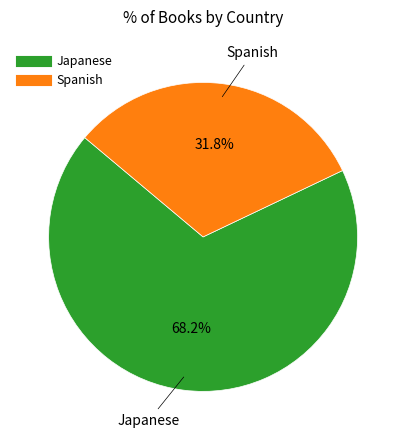

What is the total percentage of Spanish and Japanese?

100.0%